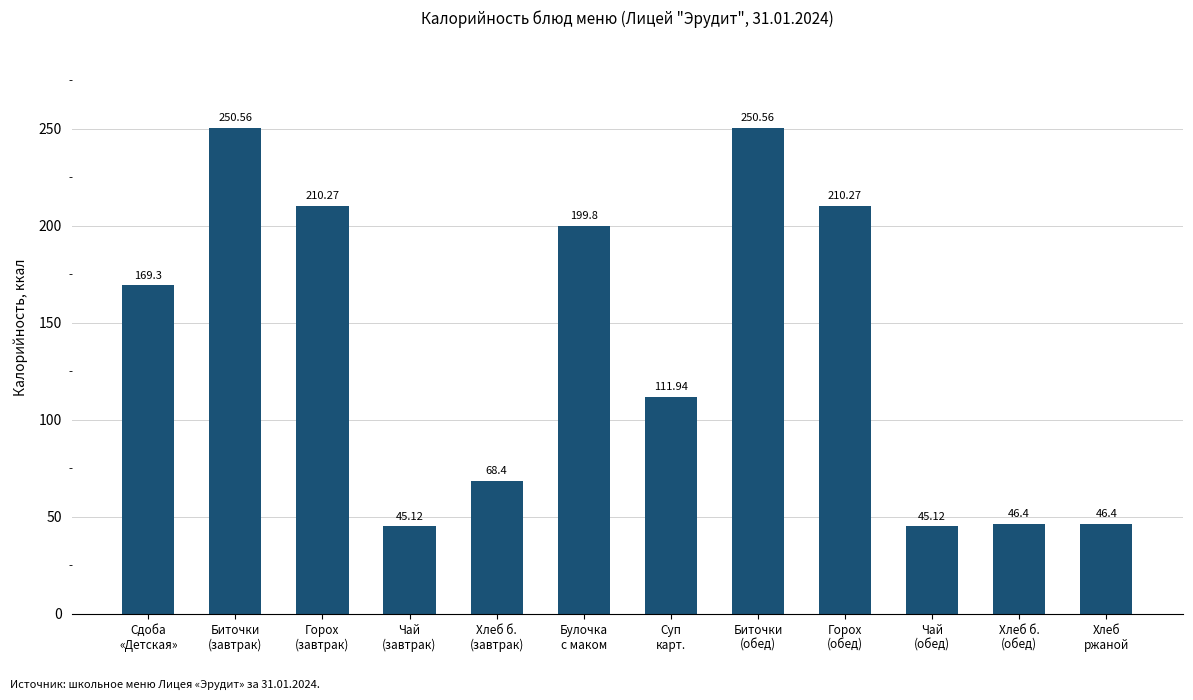

What is the smallest value displayed?

45.1